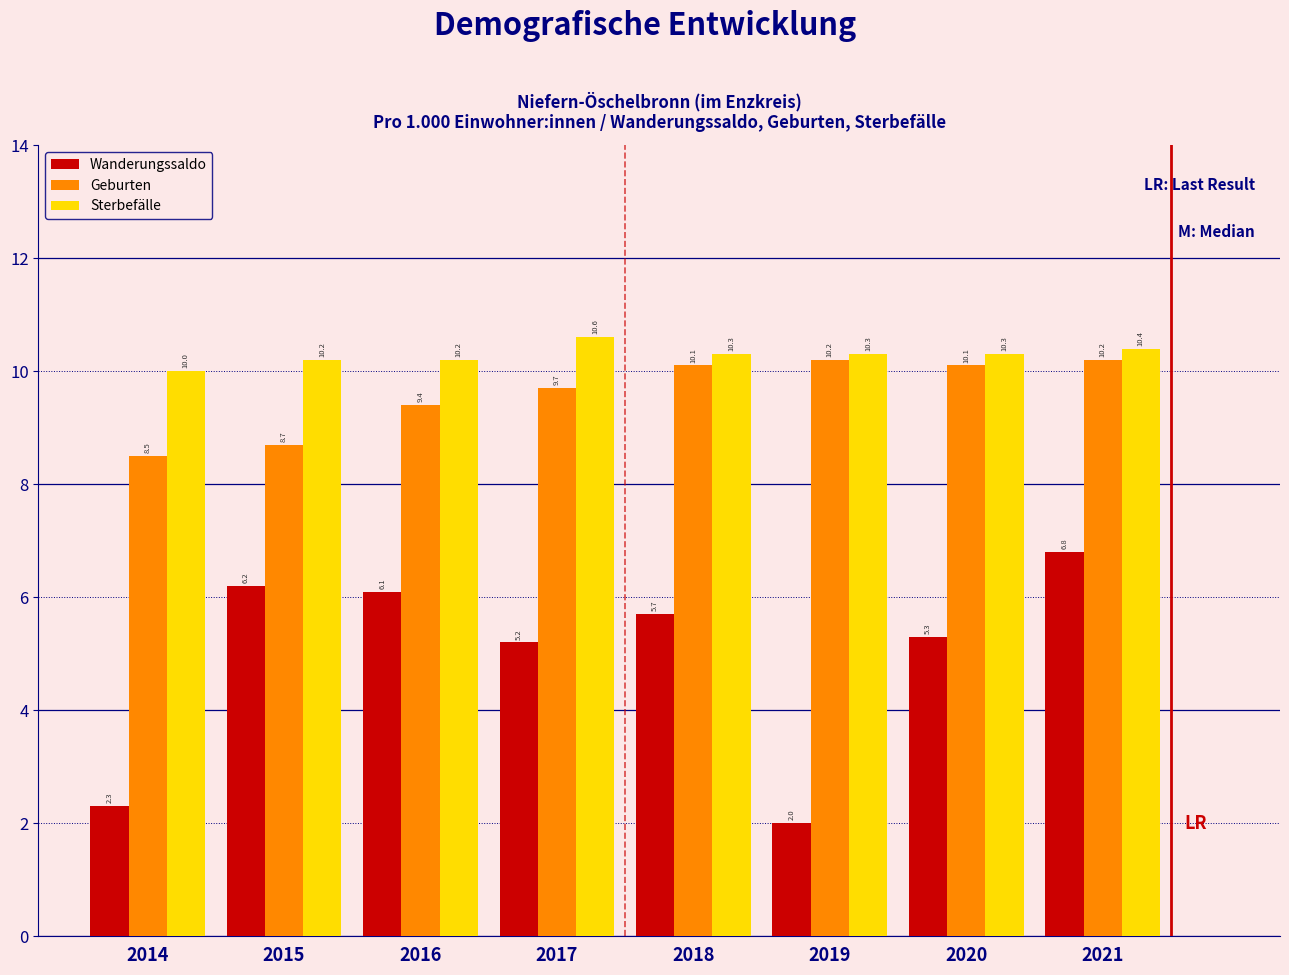

Reading left to right, what are all the values shown in this chart?

Wanderungssaldo: 2014=2.3	2015=6.2	2016=6.1	2017=5.2	2018=5.7	2019=2.0	2020=5.3	2021=6.8
Geburten: 2014=8.5	2015=8.7	2016=9.4	2017=9.7	2018=10.1	2019=10.2	2020=10.1	2021=10.2
Sterbefälle: 2014=10.0	2015=10.2	2016=10.2	2017=10.6	2018=10.3	2019=10.3	2020=10.3	2021=10.4